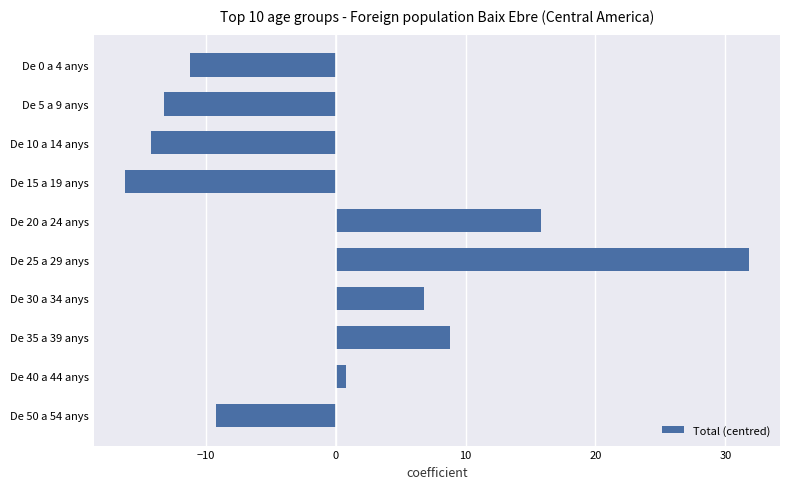

Which category has the lowest value across all series?

De 15 a 19 anys